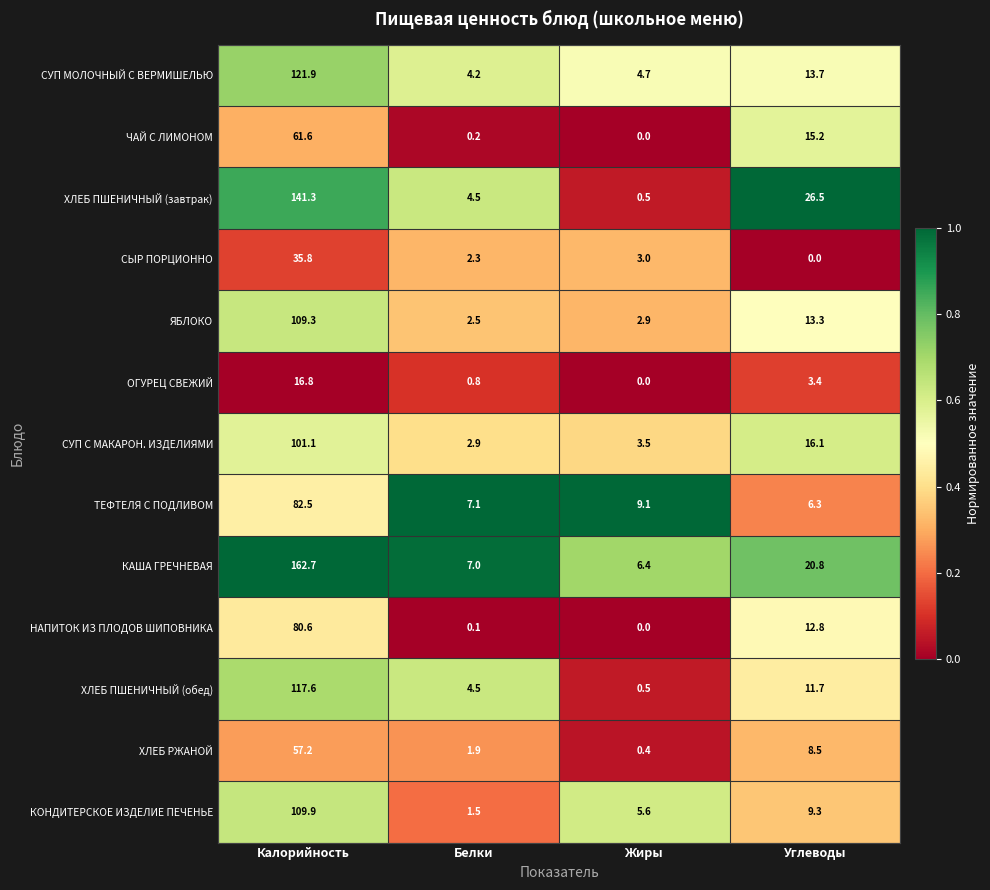

What is the maximum value shown in the chart?

162.7